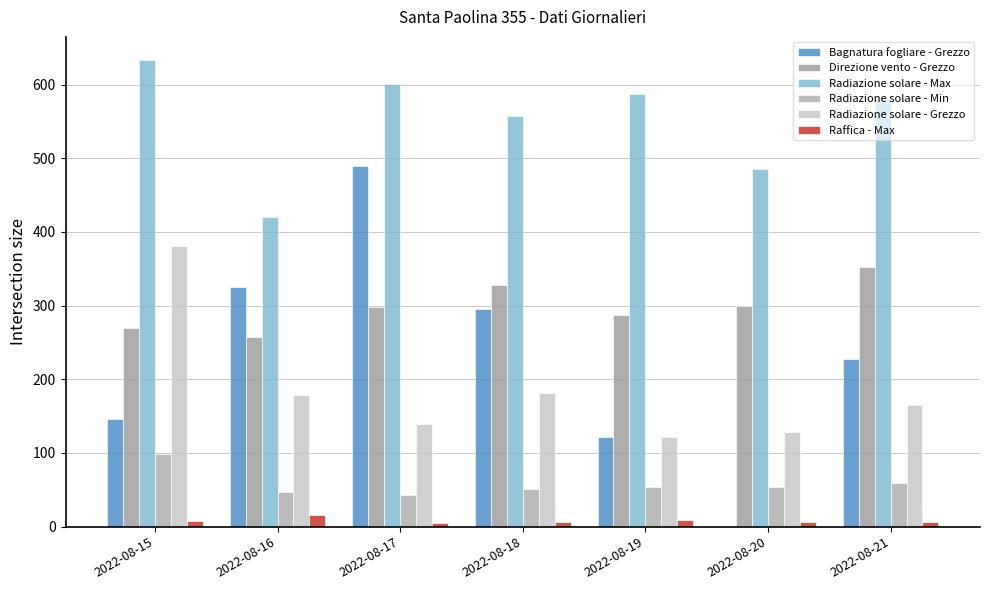

How many series are shown in this chart?

6